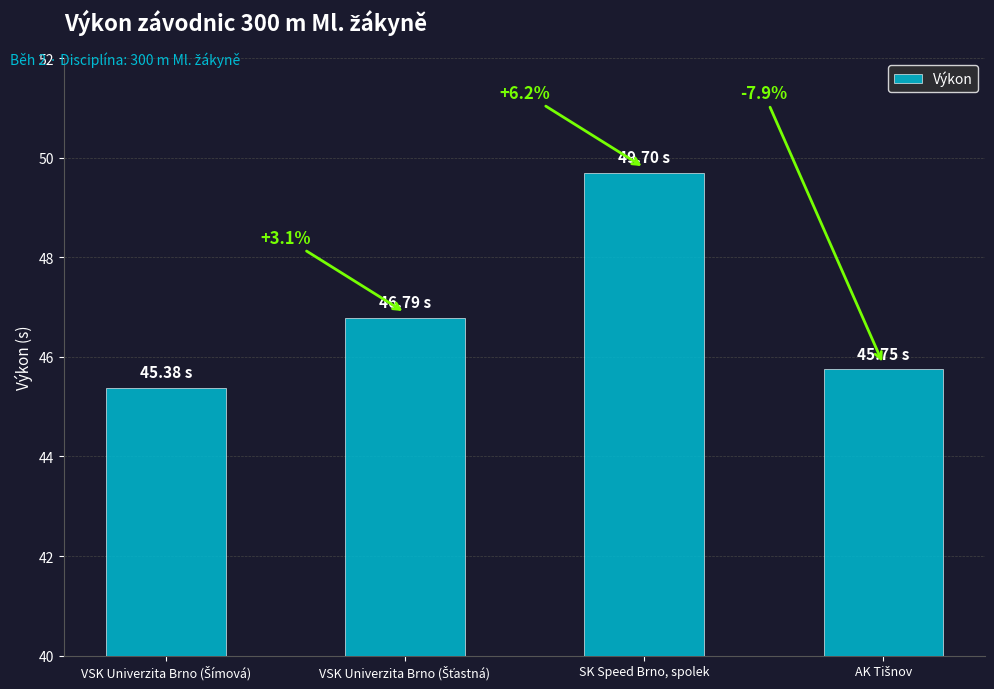

Is it true that the value at VSK Univerzita Brno (Šímová) is 45.4?

True